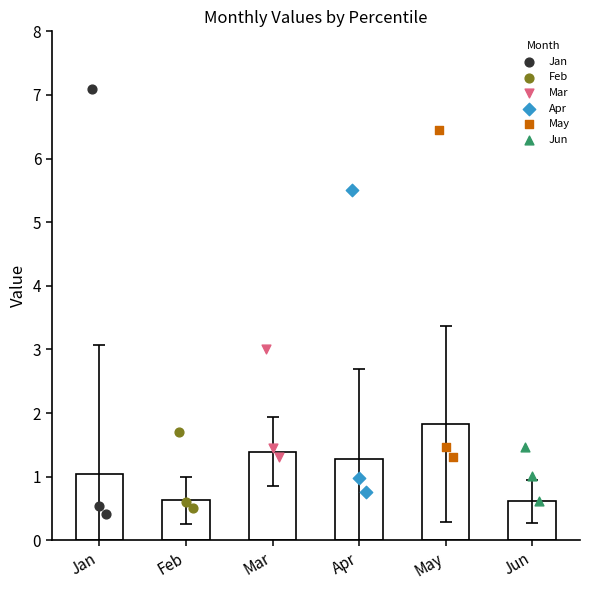

Which series contains the highest Y value?

Jan